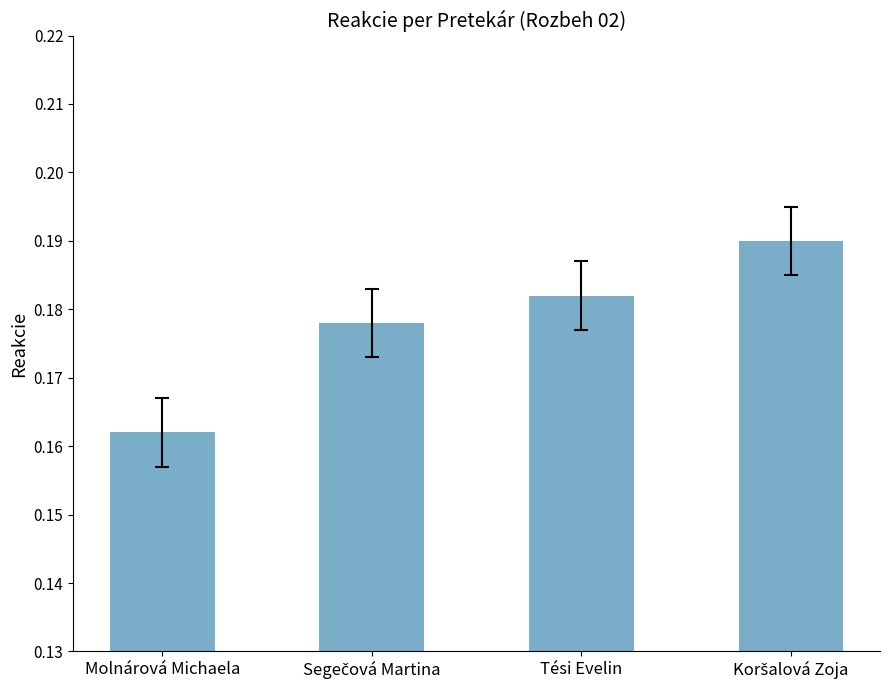

True or false: the data shows 0.1 at Tési Evelin.

False